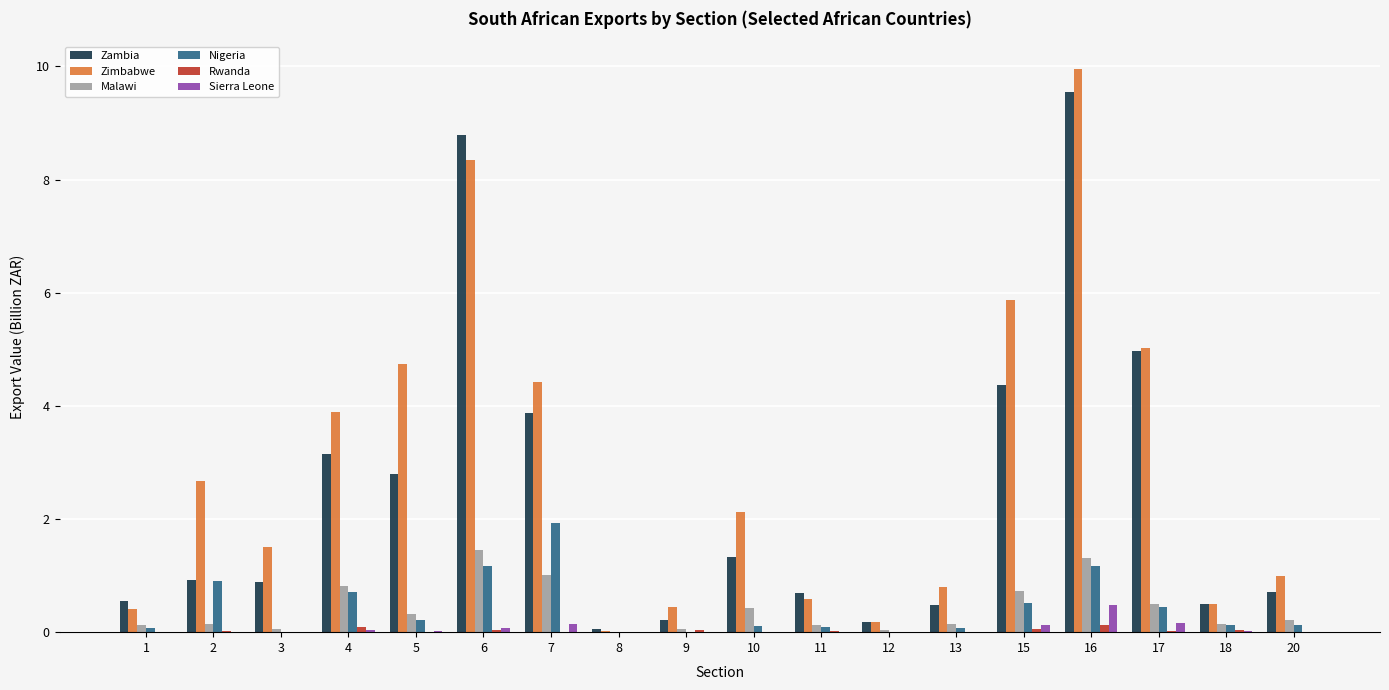

Which category has the highest value in the Sierra Leone series?

16